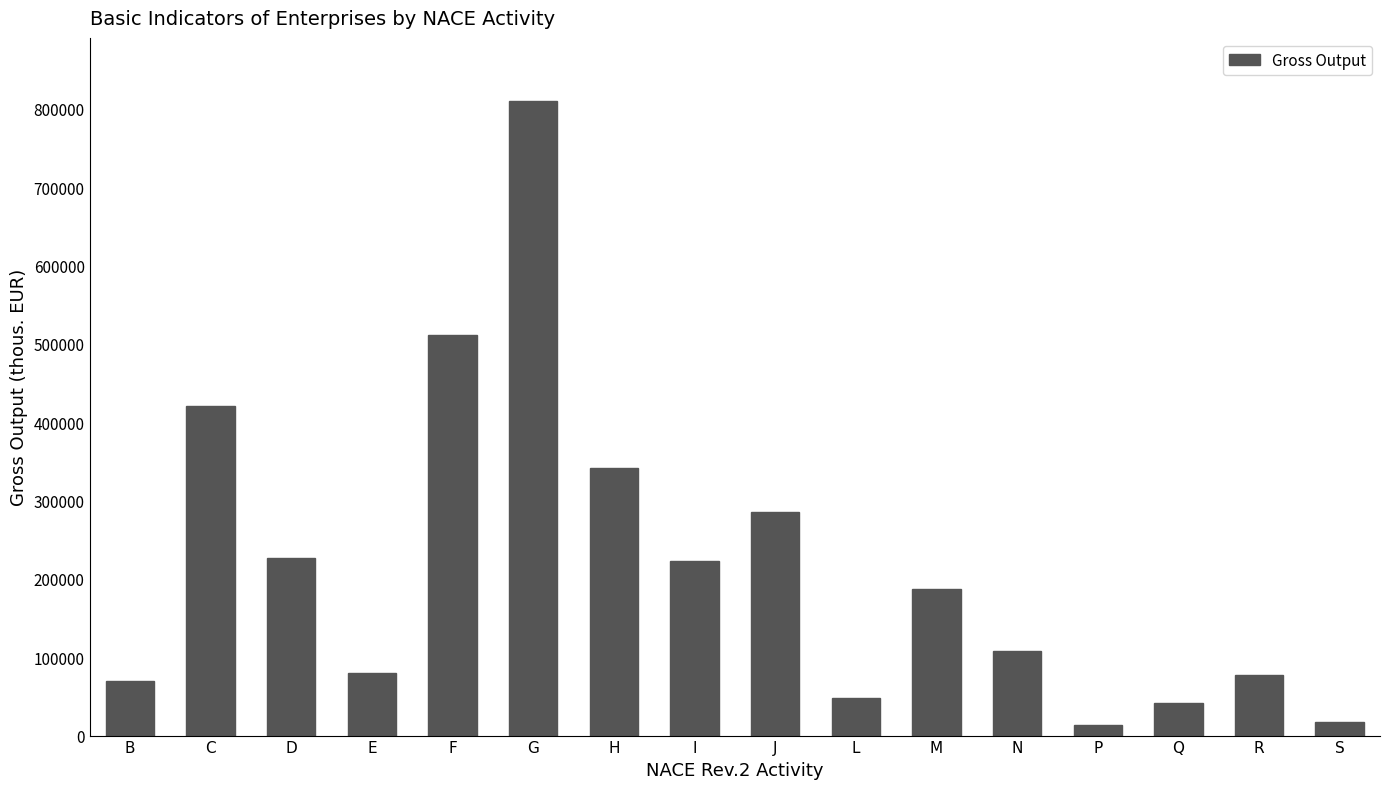

How many data points are less than 187371?

8